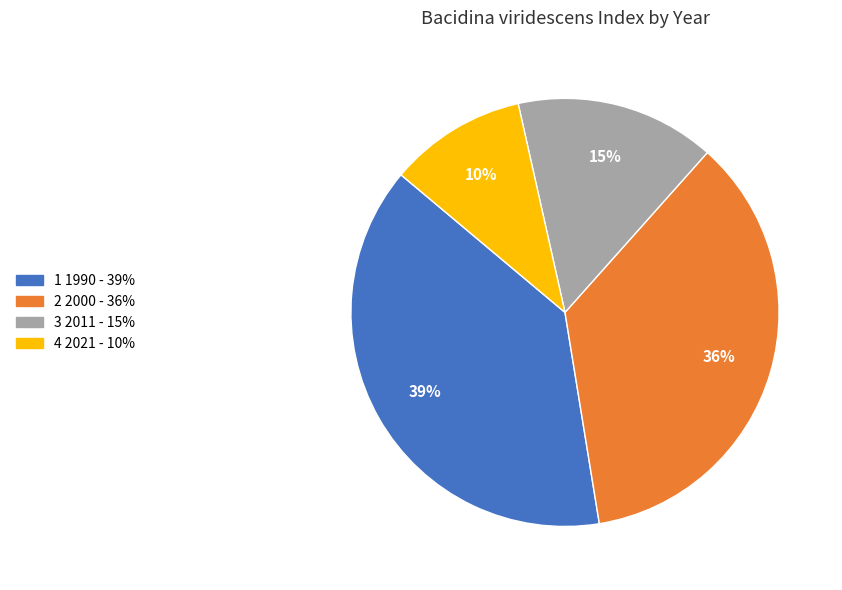

Is there a majority slice in this chart?

No